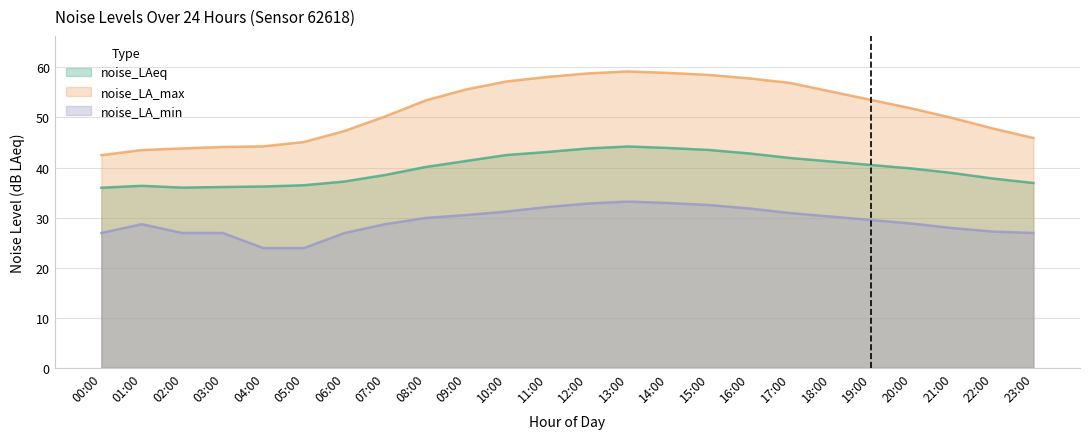

True or false: noise_LA_min and noise_LA_max cross at least once.

False